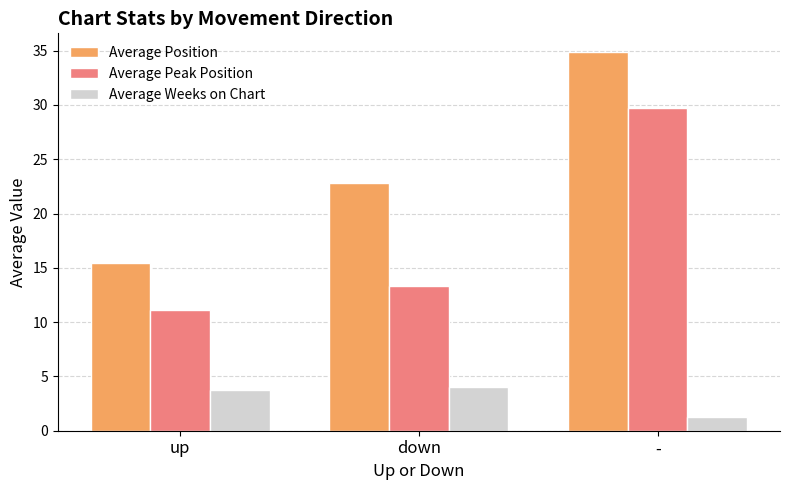

What are all the series names shown in the legend?

Average Position, Average Peak Position, Average Weeks on Chart